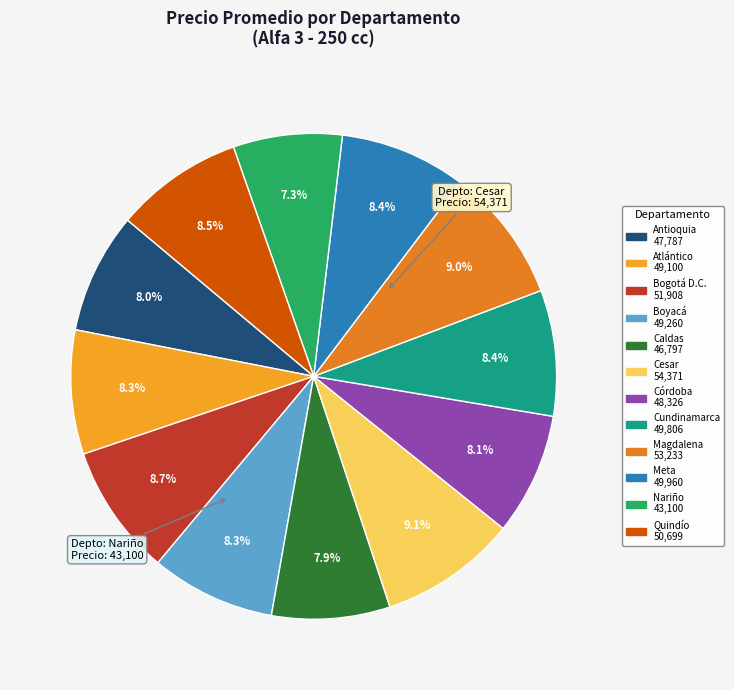

To the nearest percent, what percentage of the pie is Boyacá?

8%